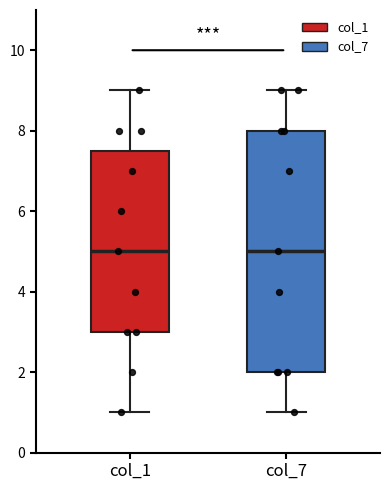

Reading left to right, transcribe this box plot: for each box, give where its median line is, the range the box spans, and where its two whiskers end, as read against the y-axis. The values are not printed on the chart, so give them approximately, as read against the axis.

col_1: median 5.0, box 3.0 to 7.6, whiskers 1.0 to 9.0
col_7: median 5.0, box 2.0 to 8.0, whiskers 1.0 to 9.0